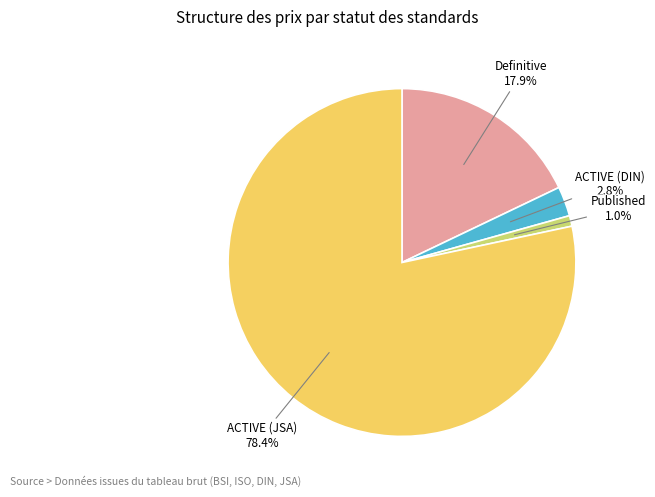

Does any single category account for the majority?

Yes